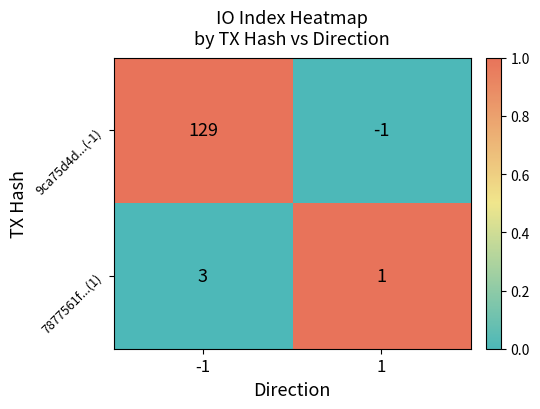

True or false: 9ca75d4d...(-1) has a value of 204 at -1.

False